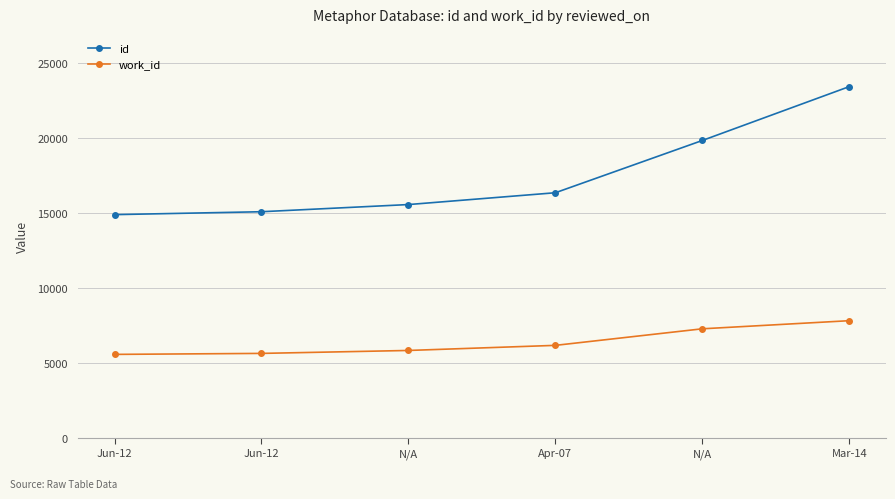

How many distinct data groups are displayed?

2